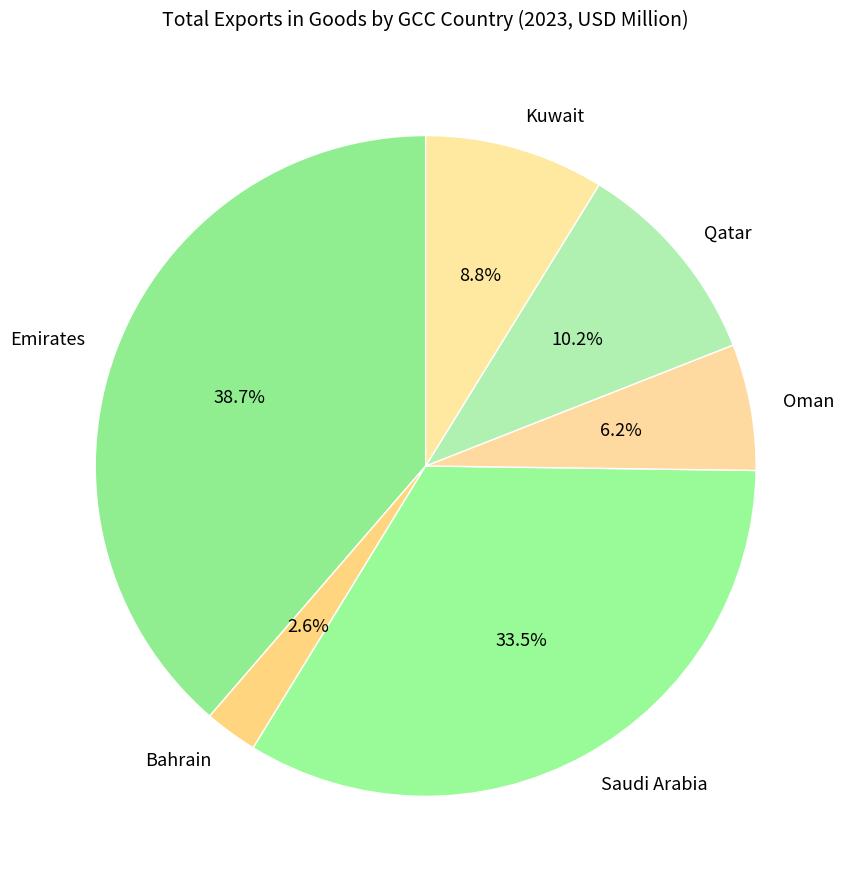

Which has a higher value, Oman or Qatar?

Qatar